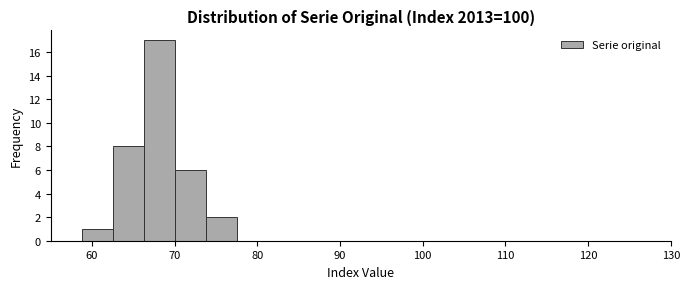

Around what value on the x-axis is the tallest bar? Give the approximate position of its centre, as read against the axis.

68